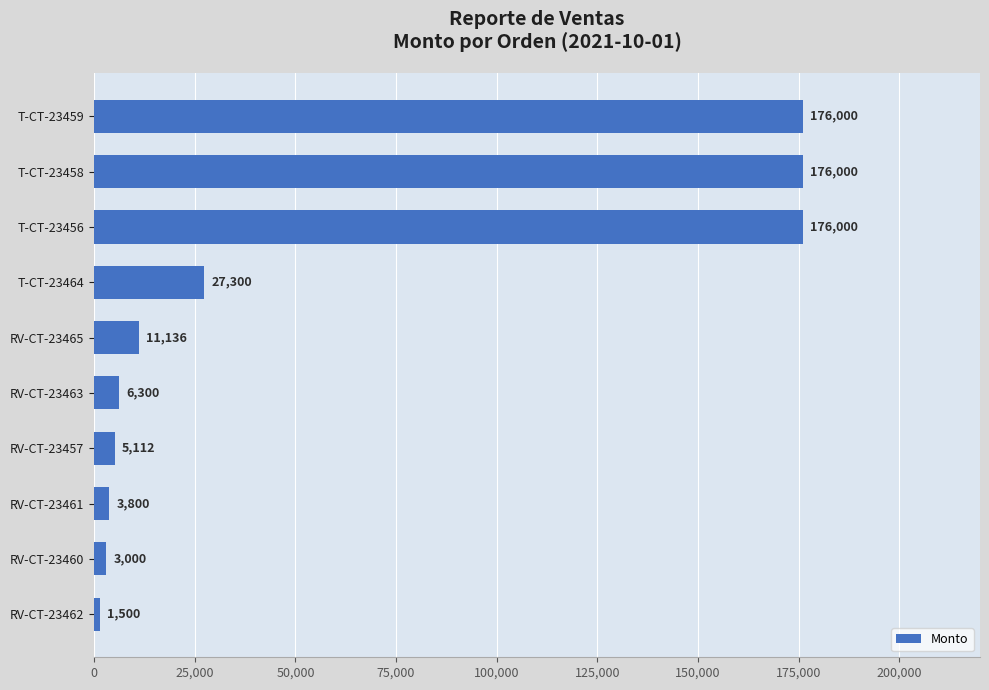

At which label is the value closest to 88750?

T-CT-23464